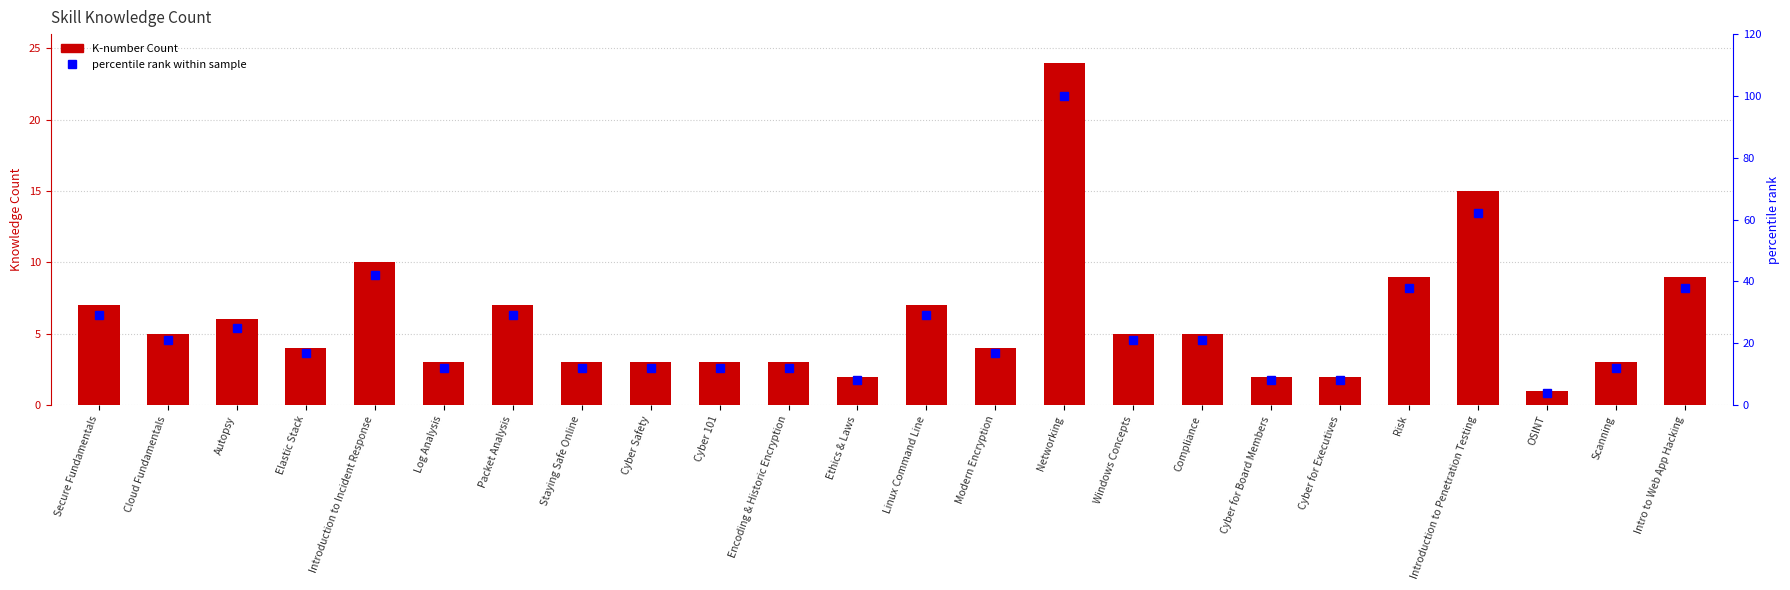

What is the average value of the percentile rank within sample series?

25